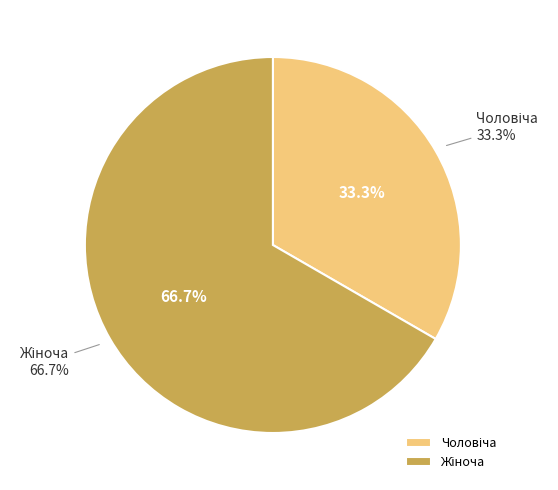

To the nearest percent, what is the average slice percentage?

50%